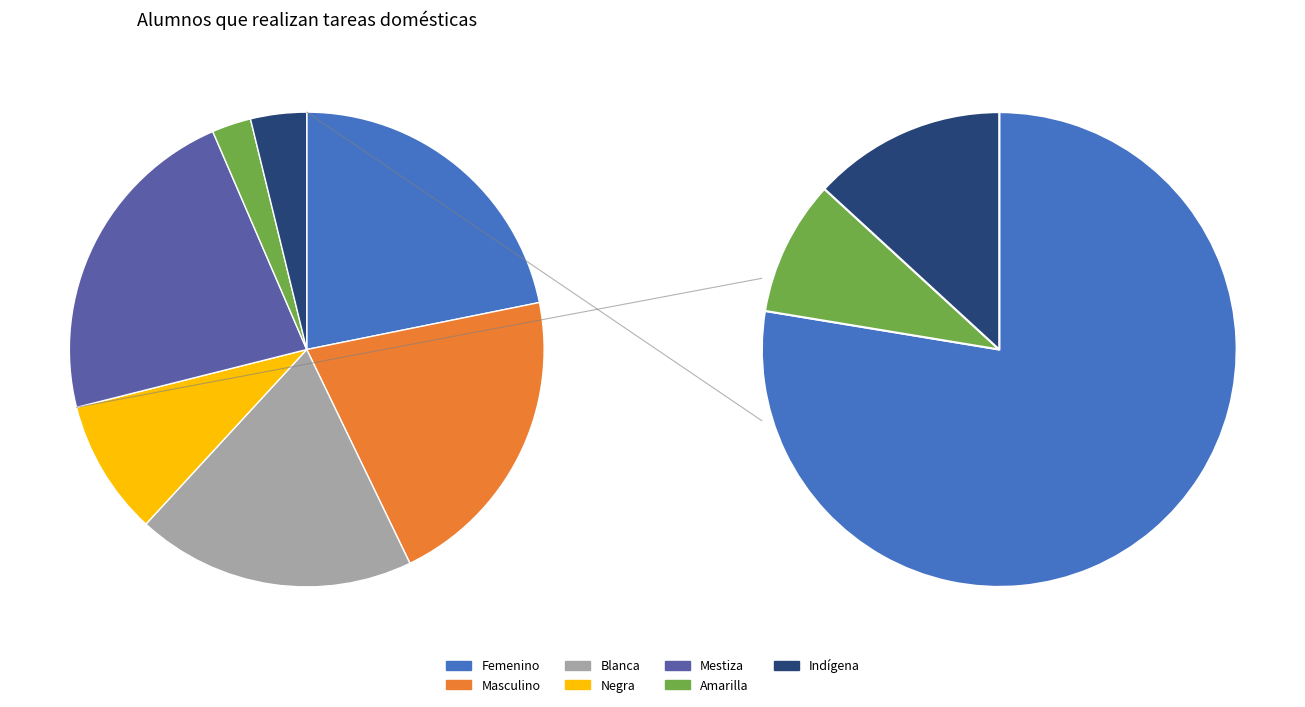

How many slices are in this pie chart?

7